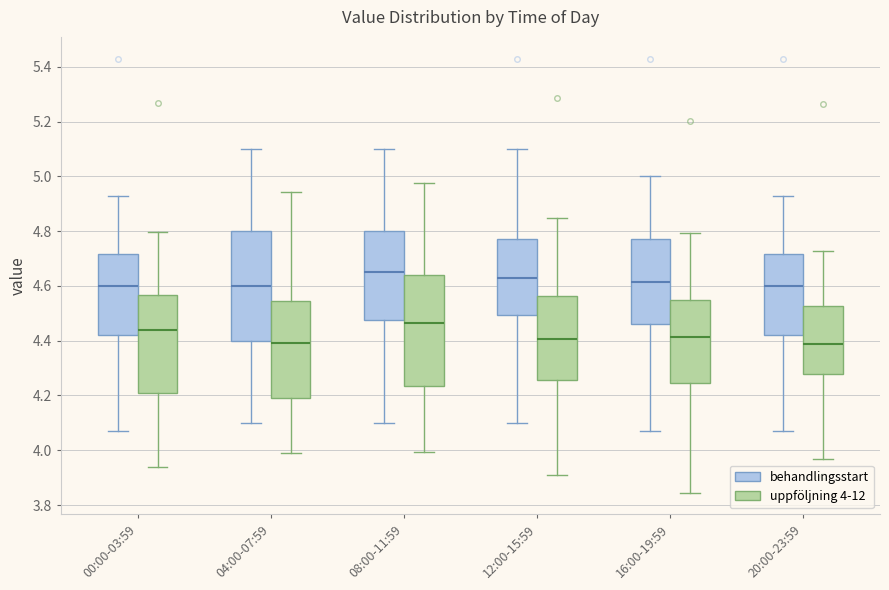

Where is the lower edge of the box for 04:00-07:59 (uppföljning 4-12) on the y-axis? The values are not printed on the chart, so give them approximately, as read against the axis.

4.18